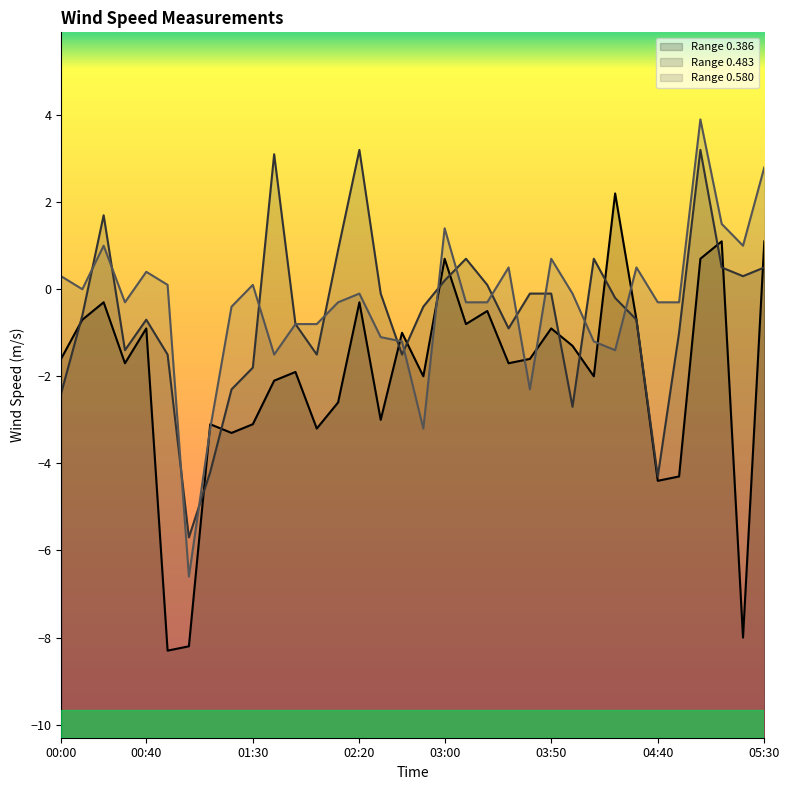

What position from the right is 01:50?

23